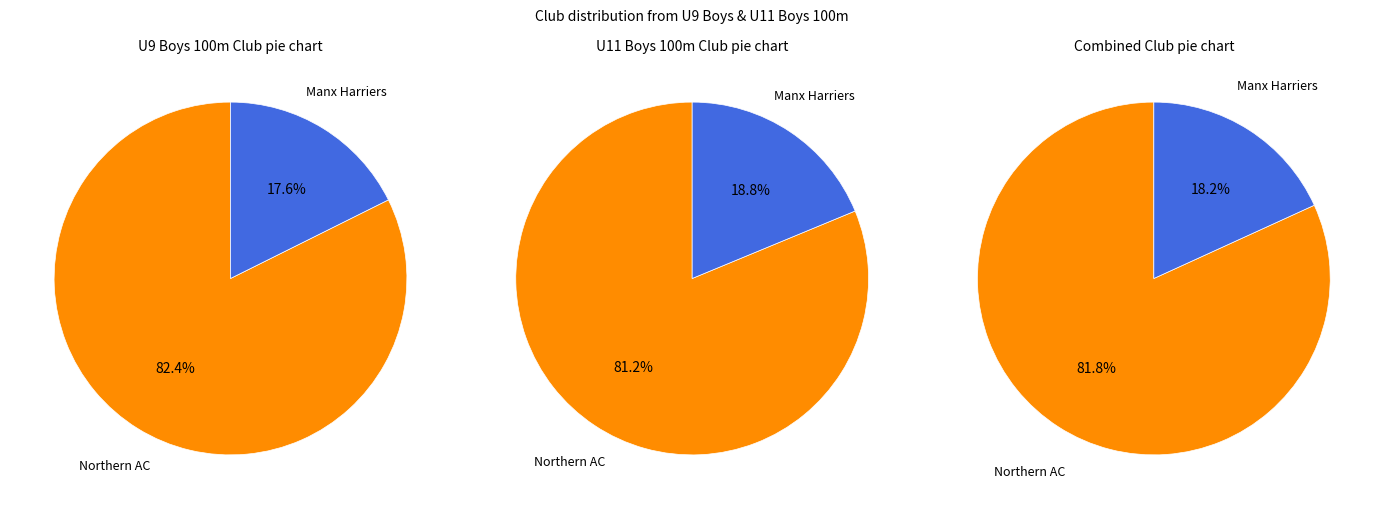

Does any single category account for the majority?

Yes